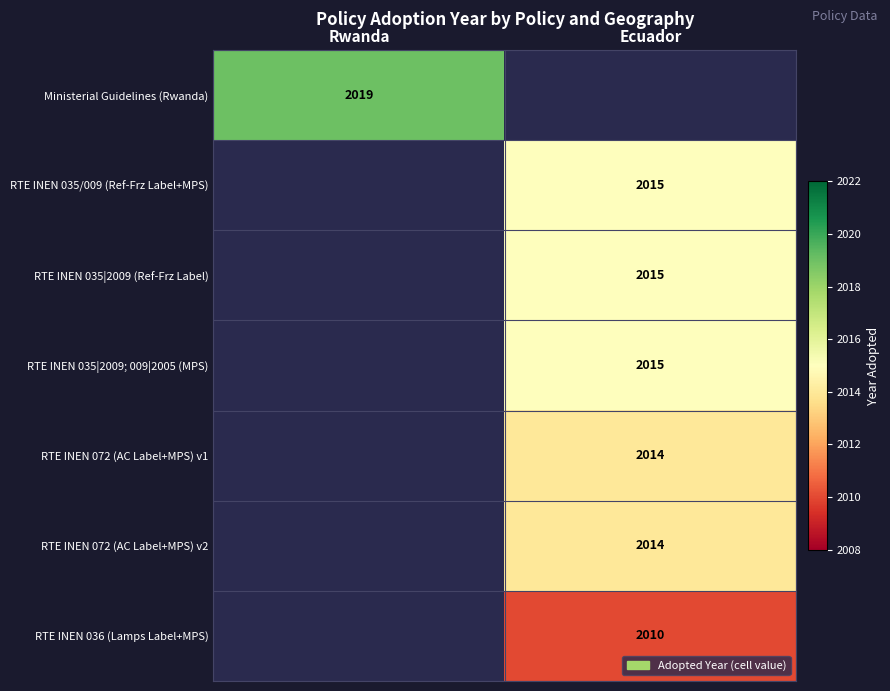

The RTE INEN 035/009 (Ref-Frz Label+MPS) series shows 3254.3 at Ecuador. True or false?

False